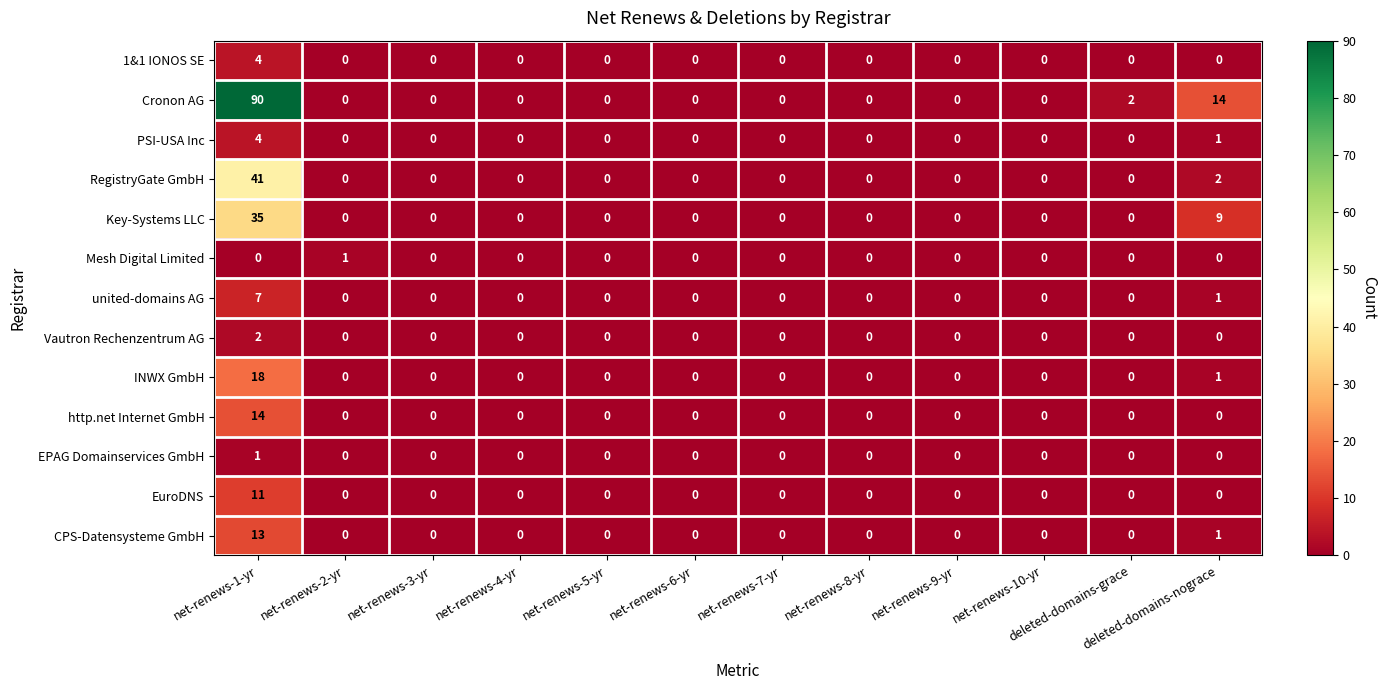

The Mesh Digital Limited series shows -1 at net-renews-1-yr. True or false?

False